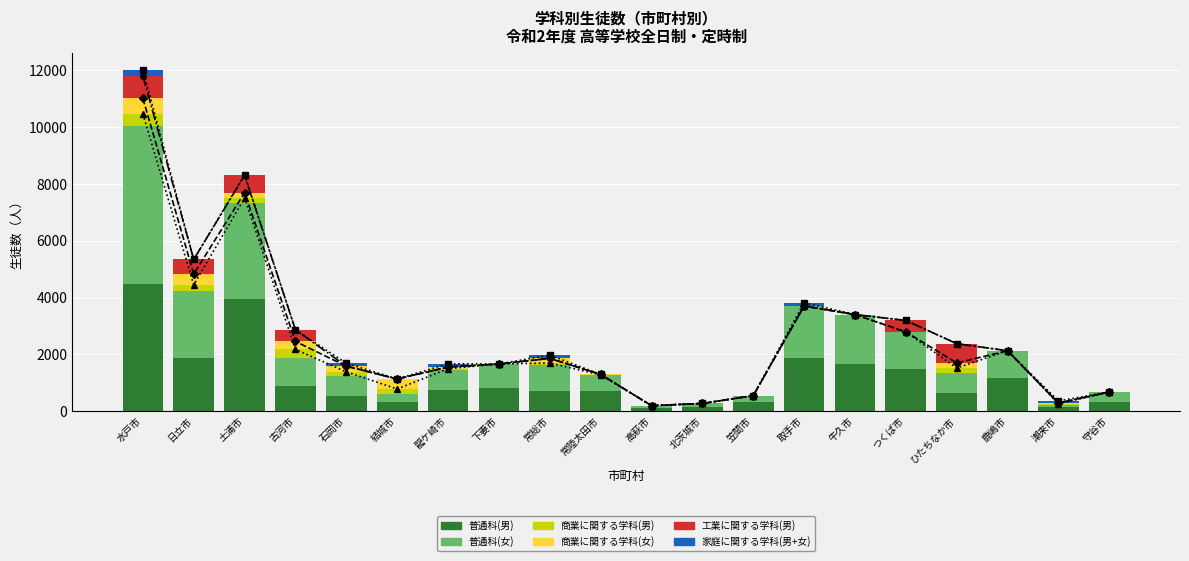

What is the difference between the second highest and minimum values in the 普通科(女) series?

3326